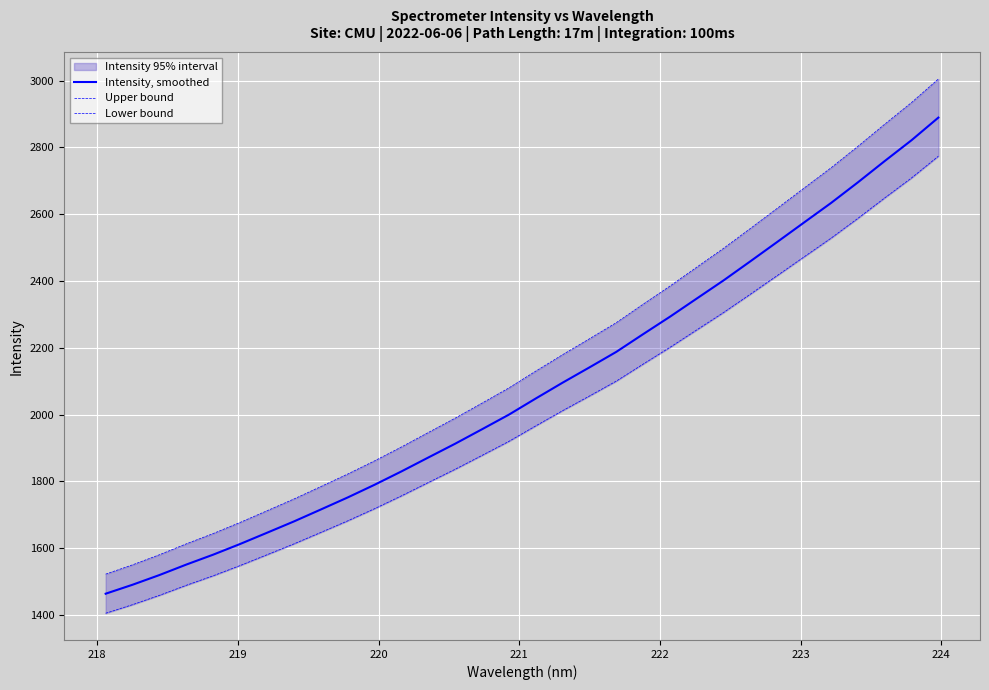

What is the highest value of the Intensity, smoothed series?

2889.5